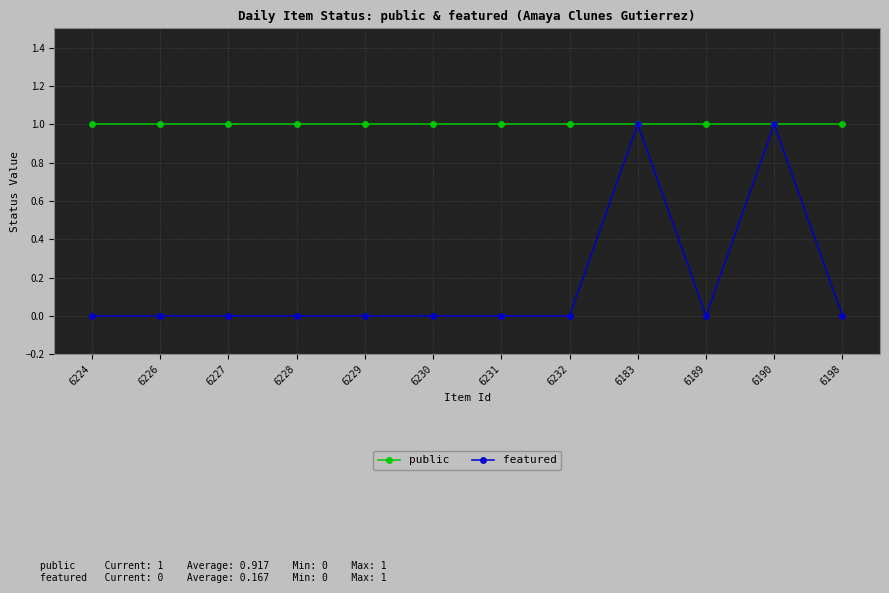

What is the label of the 9th point from the left?

6183